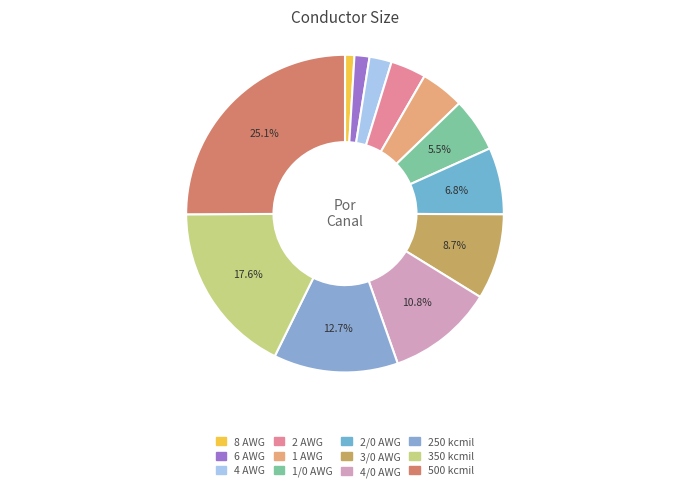

Rank the categories by value from highest to lowest.

500 kcmil, 350 kcmil, 250 kcmil, 4/0 AWG, 3/0 AWG, 2/0 AWG, 1/0 AWG, 1 AWG, 2 AWG, 4 AWG, 6 AWG, 8 AWG